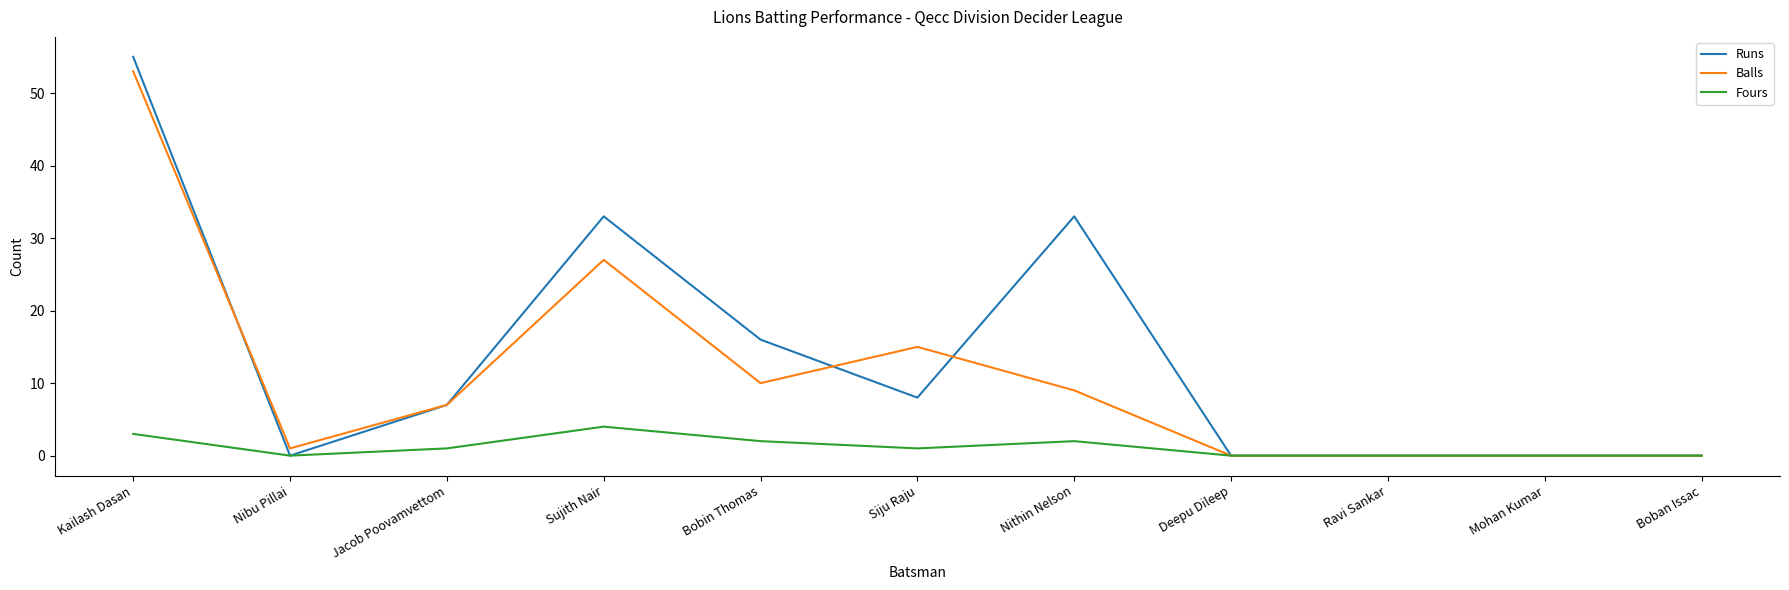

Rank the series by their maximum value, from highest to lowest.

Runs, Balls, Fours